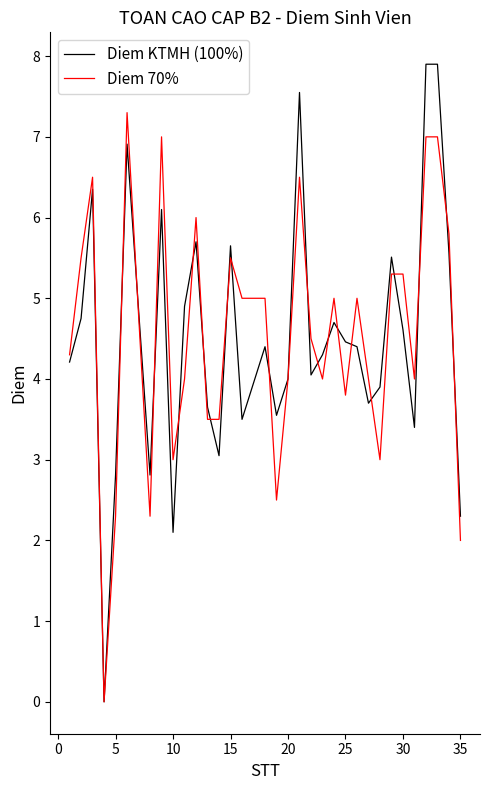

Which series has the largest range (max minus min)?

Diem KTMH (100%)